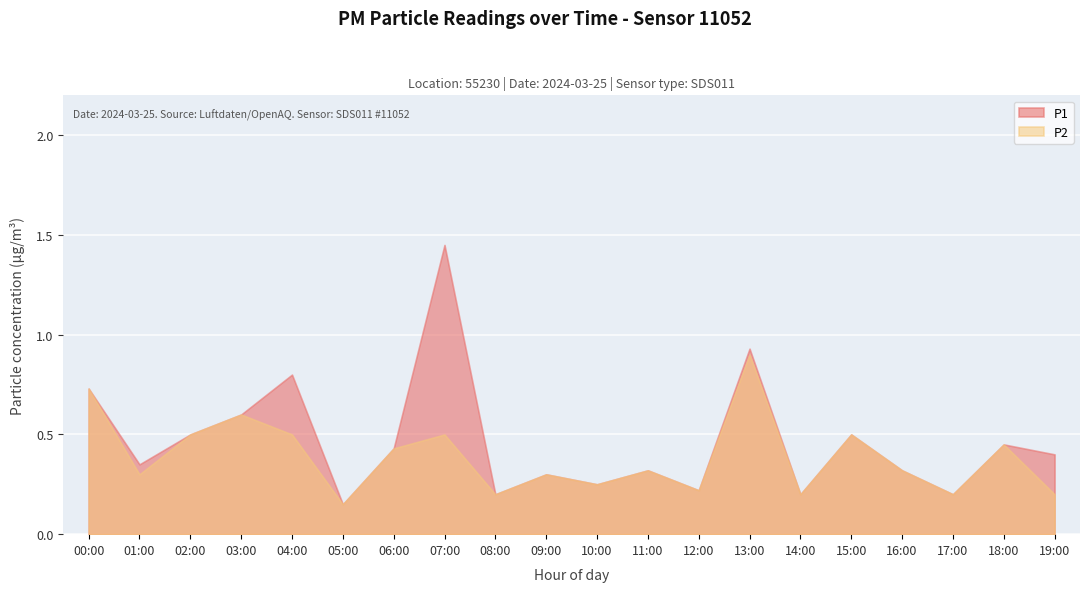

Rank the series by their maximum value, from lowest to highest.

P2, P1